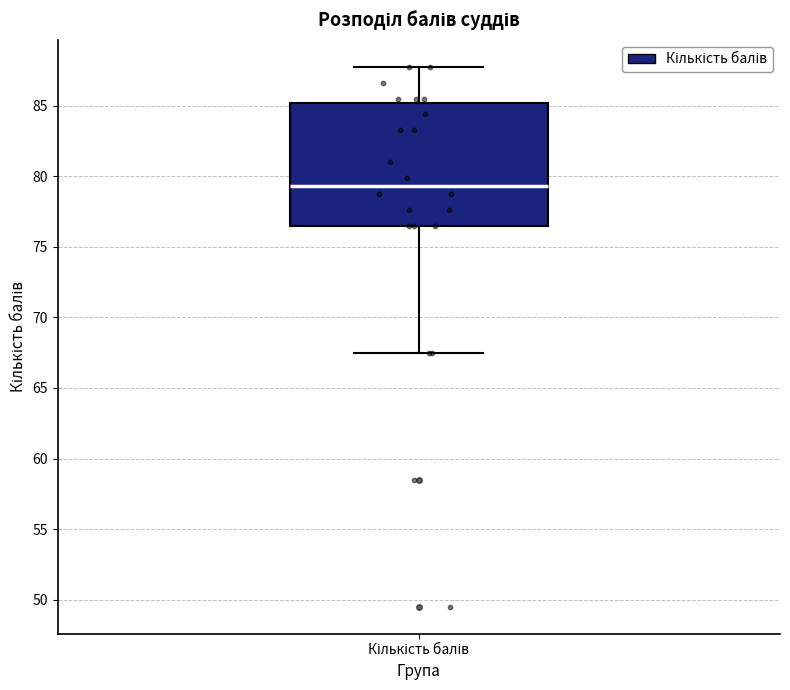

Where does the upper whisker of the box for Кількість балів end on the y-axis? The values are not printed on the chart, so give them approximately, as read against the axis.

88.0